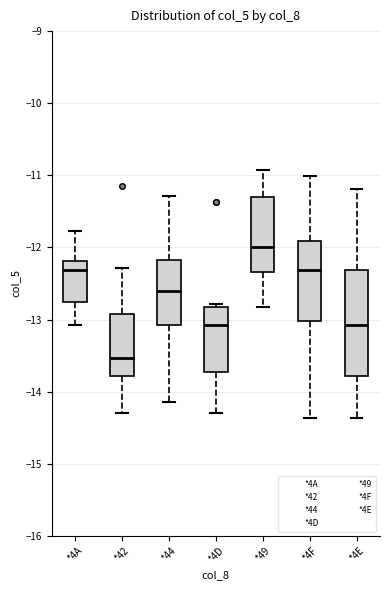

Reading left to right, transcribe this box plot: for each box, give where its median line is, the range the box spans, and where its two whiskers end, as read against the y-axis. The values are not printed on the chart, so give them approximately, as read against the axis.

*4A: median -12.3, box -12.8 to -12.2, whiskers -13.1 to -11.8
*42: median -13.5, box -13.8 to -12.9, whiskers -14.3 to -12.3
*44: median -12.6, box -13.1 to -12.2, whiskers -14.1 to -11.3
*4D: median -13.1, box -13.7 to -12.8, whiskers -14.3 to -12.8 (just above the box's upper edge)
*49: median -12.0, box -12.3 to -11.3, whiskers -12.8 to -10.9
*4F: median -12.3, box -13.0 to -11.9, whiskers -14.4 to -11.0
*4E: median -13.1, box -13.8 to -12.3, whiskers -14.4 to -11.2